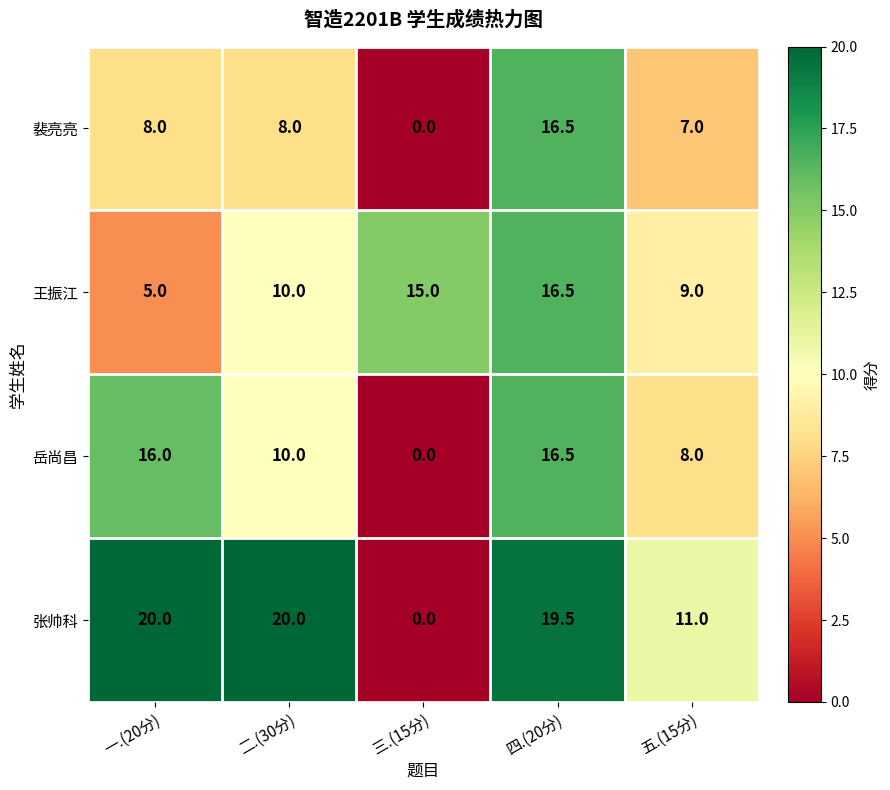

What is the difference between the maximum and minimum values in the 张帅科 series?

20.0